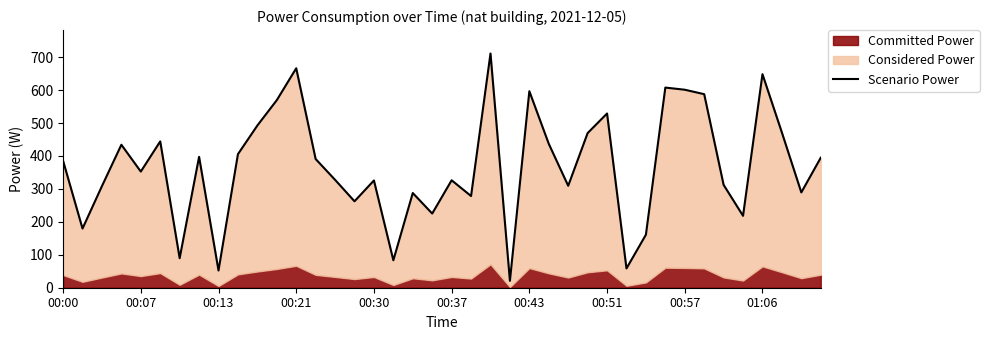

What is the sum of all values?

14704.8